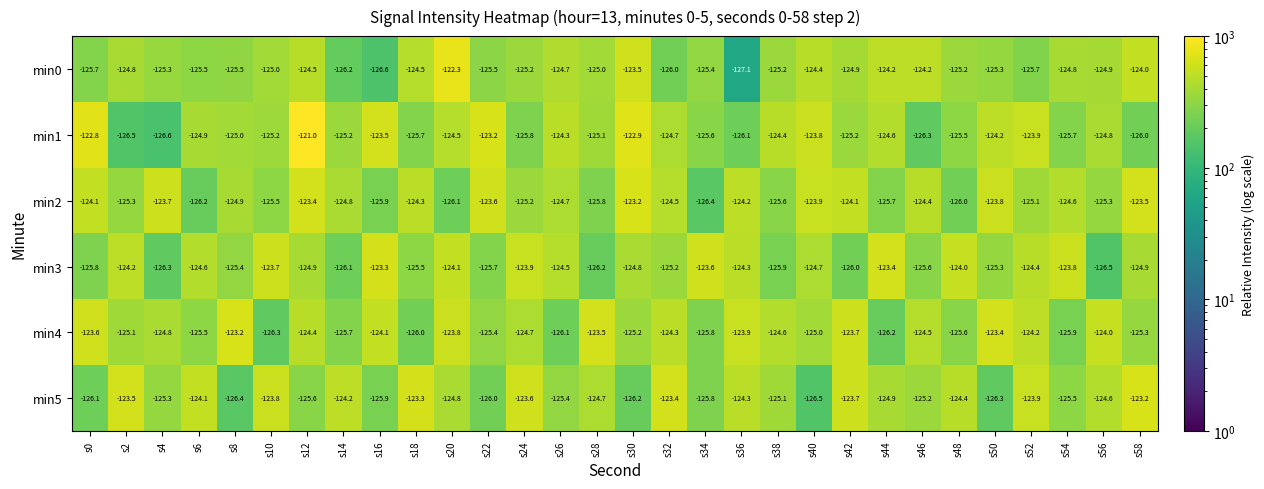

At which label is min0 closest to -124?

s58